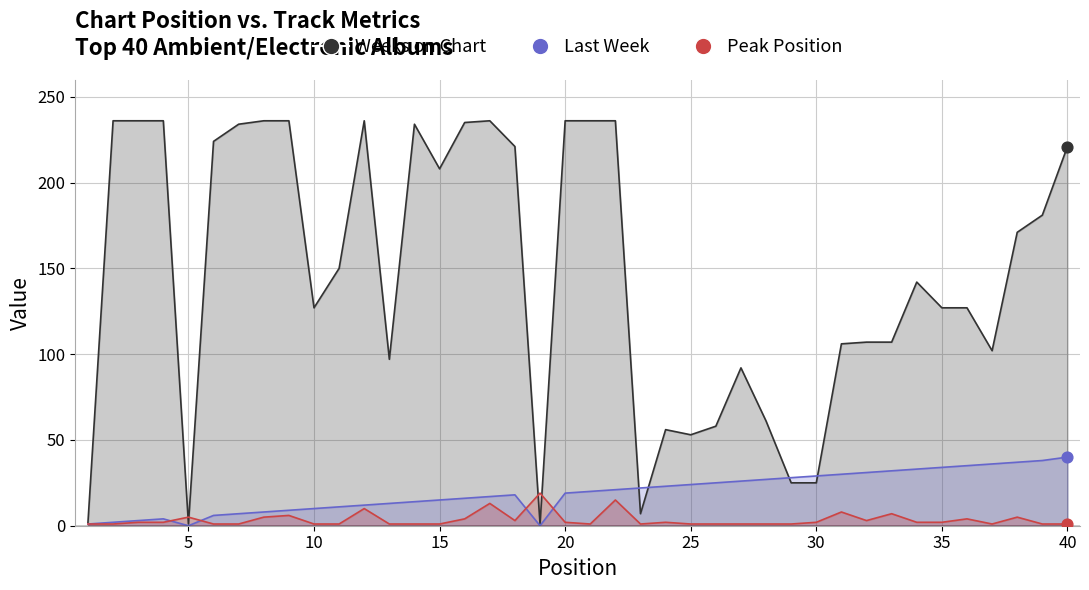

What is the total value across all series at 22?

251